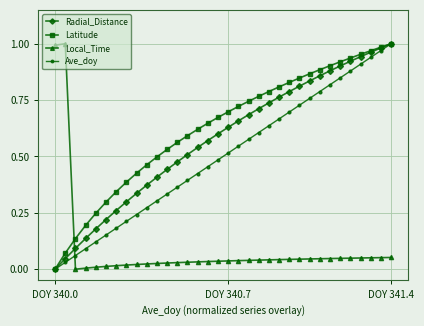

How many intersections are there between Ave_doy and Local_Time?

1